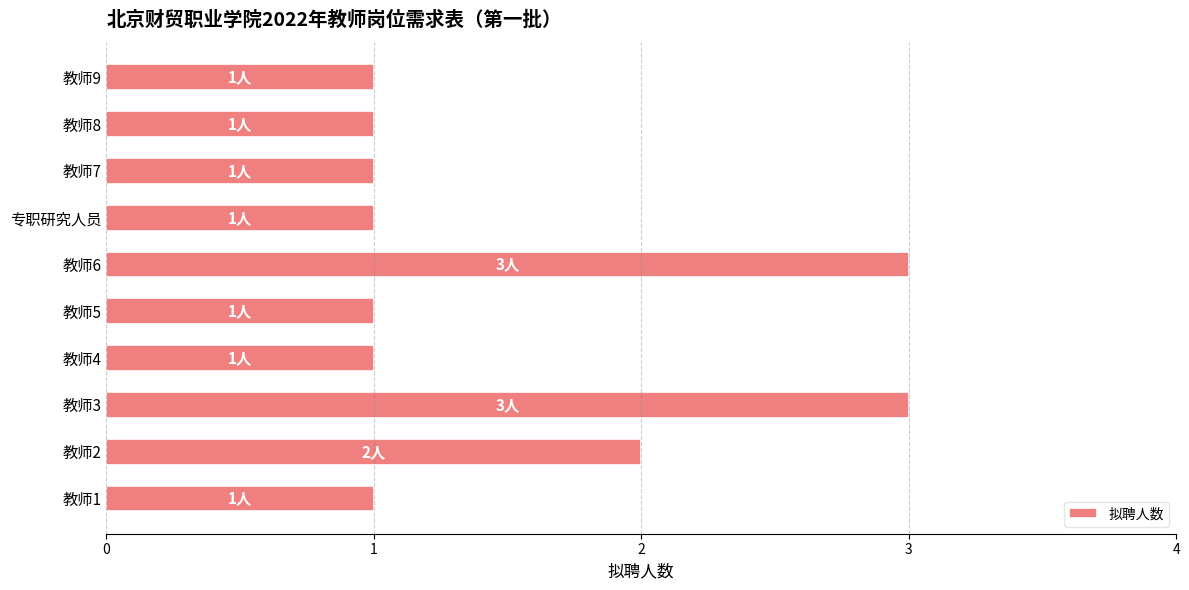

The chart shows a value of 1 at 教师9. True or false?

True